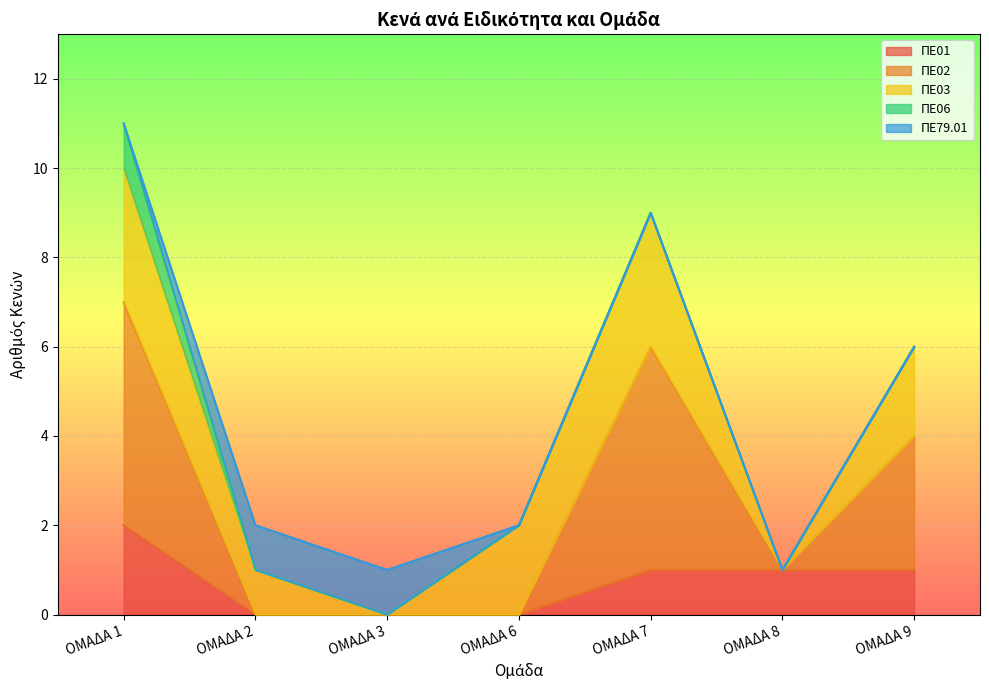

True or false: ΠΕ01 and ΠΕ02 intersect in this chart.

False